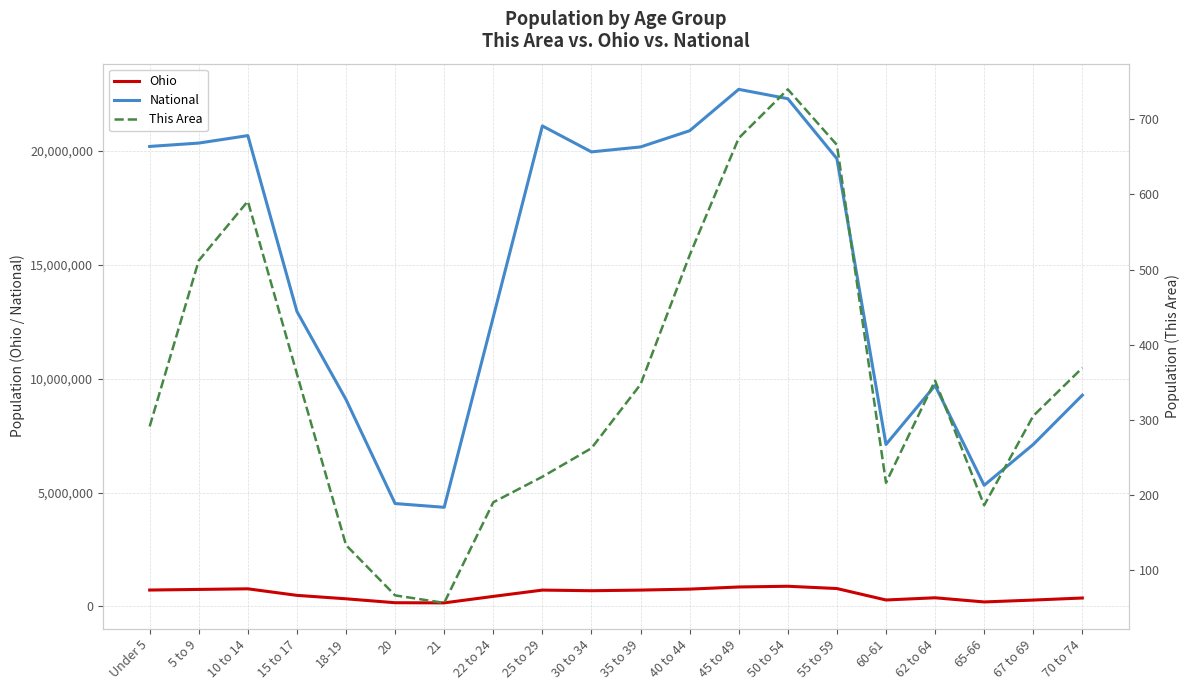

List the series in order of their peak value, highest first.

National, Ohio, This Area